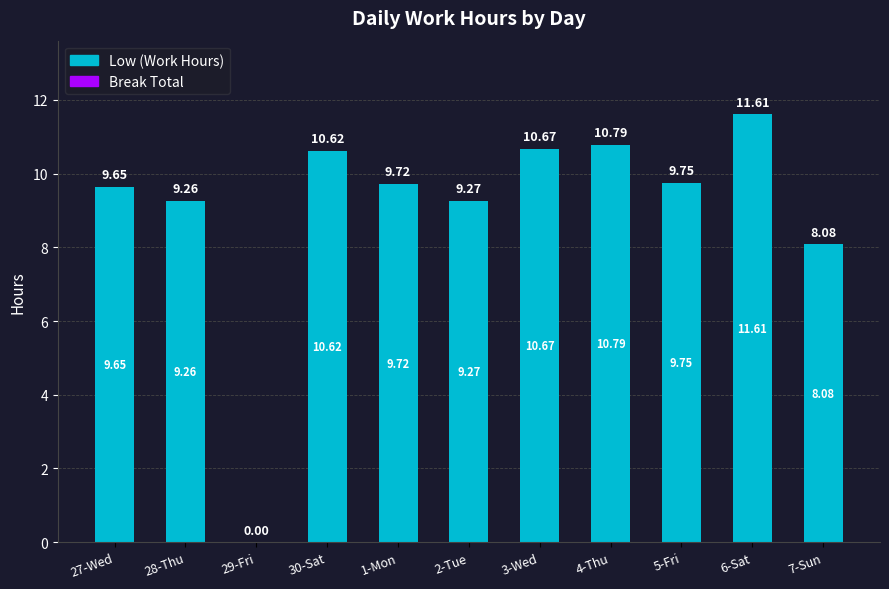

What is the change in value from 6-Sat to 7-Sun?

-3.5